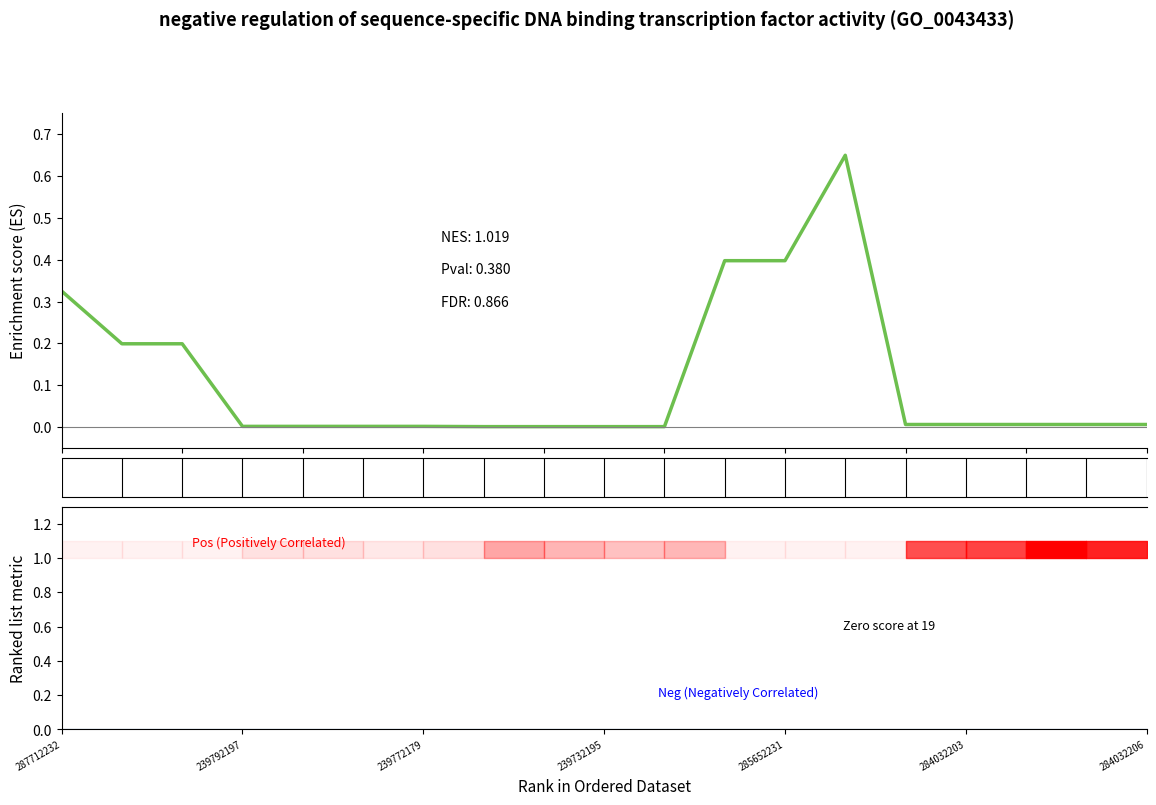

Which category has the highest value across all series?

13